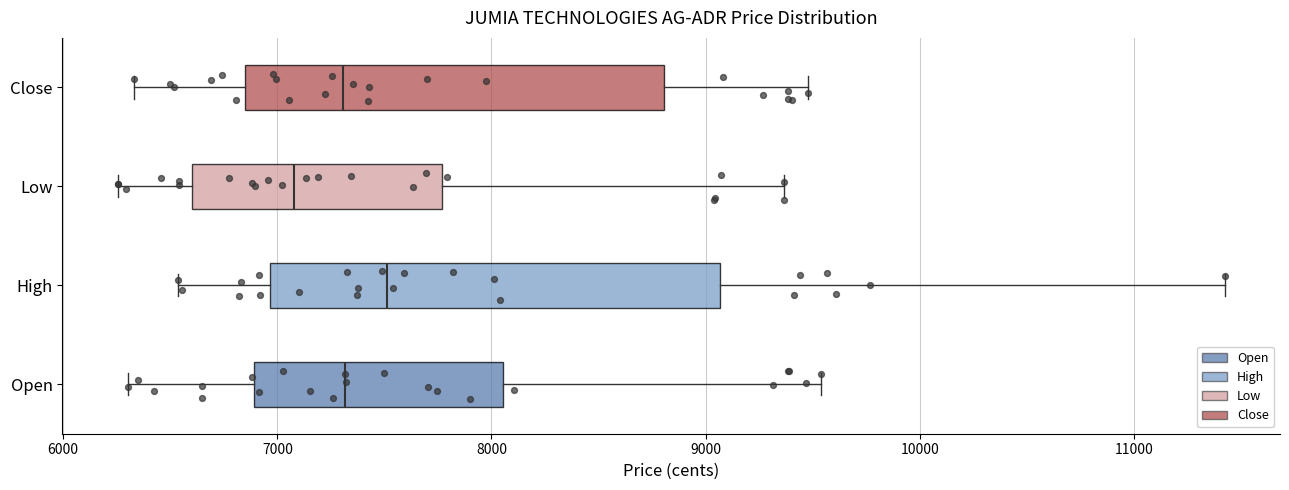

Which box's median line is the furthest to the left?

Low